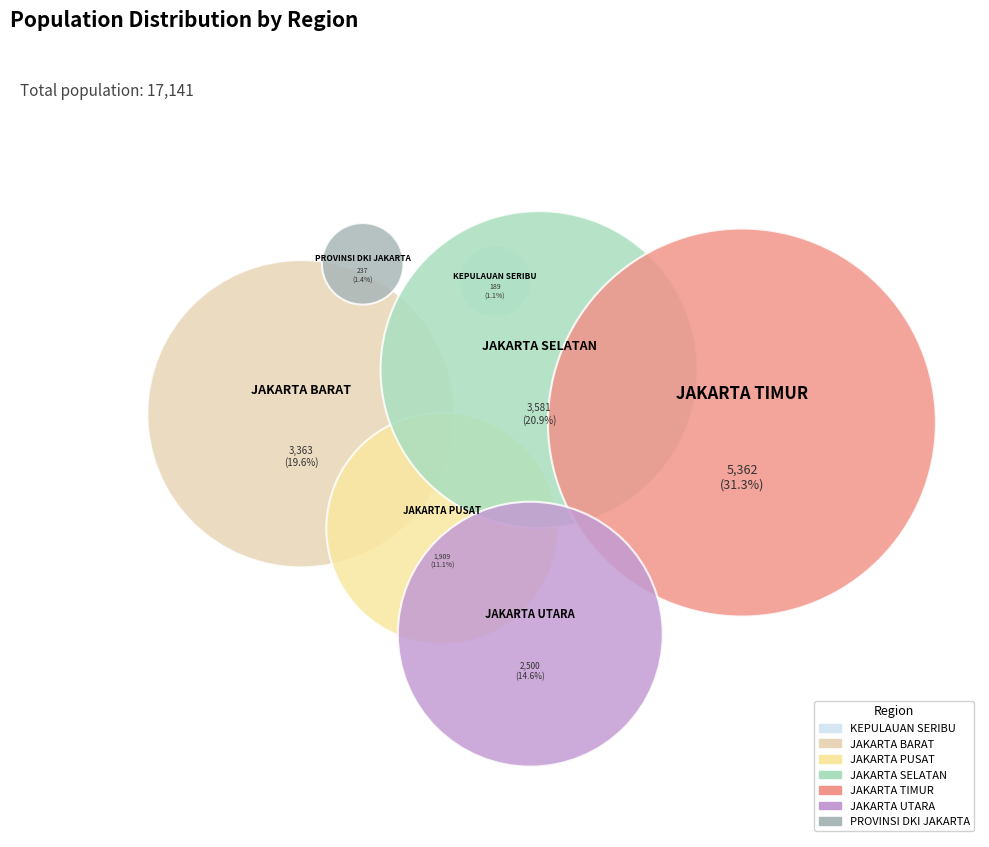

Which category has the smallest portion of the pie?

KEPULAUAN SERIBU